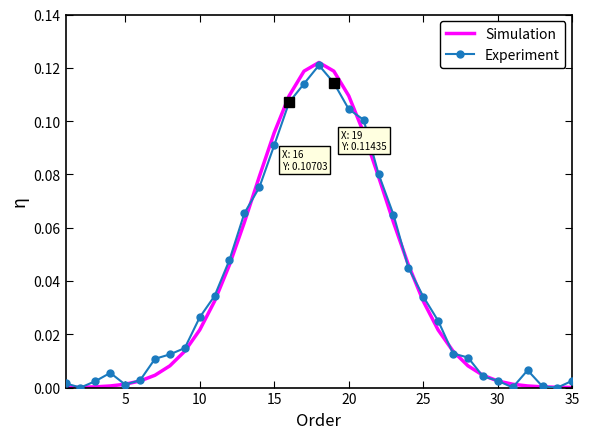

Which series has the largest range (max minus min)?

Simulation